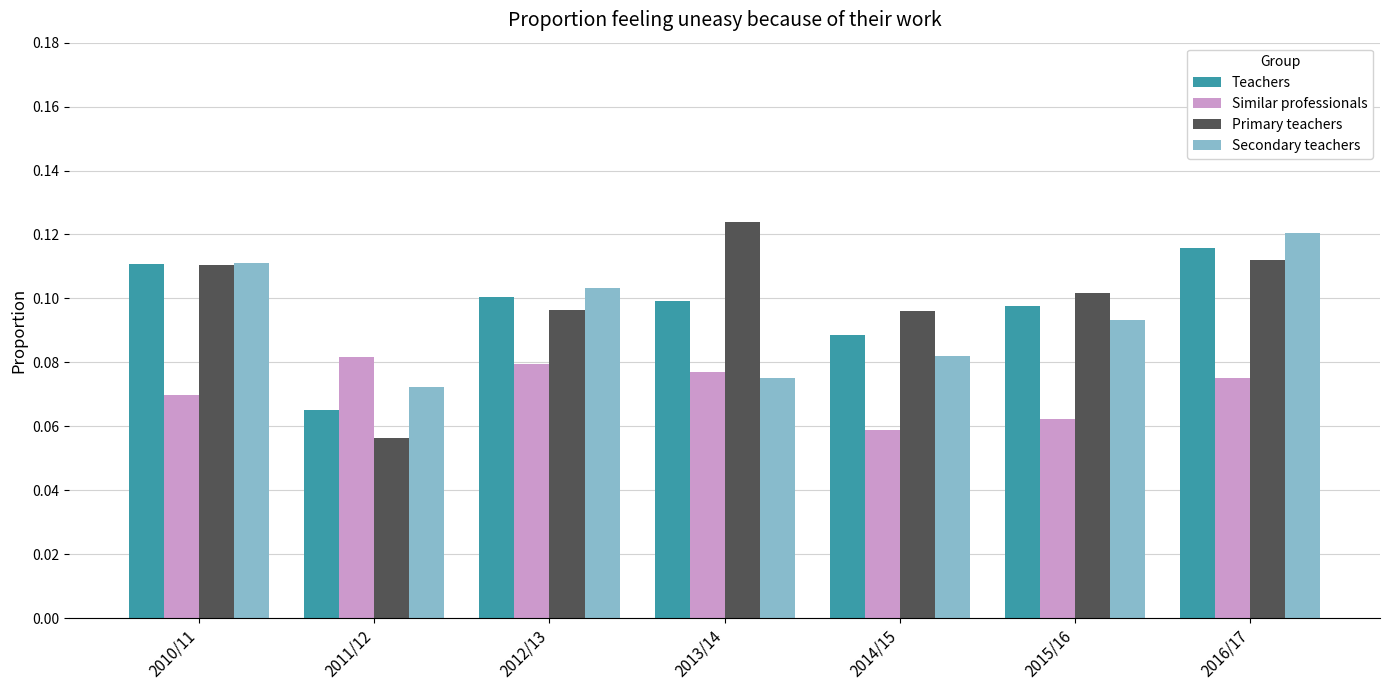

Is it true that Secondary teachers equals 0.2 at 2010/11?

False